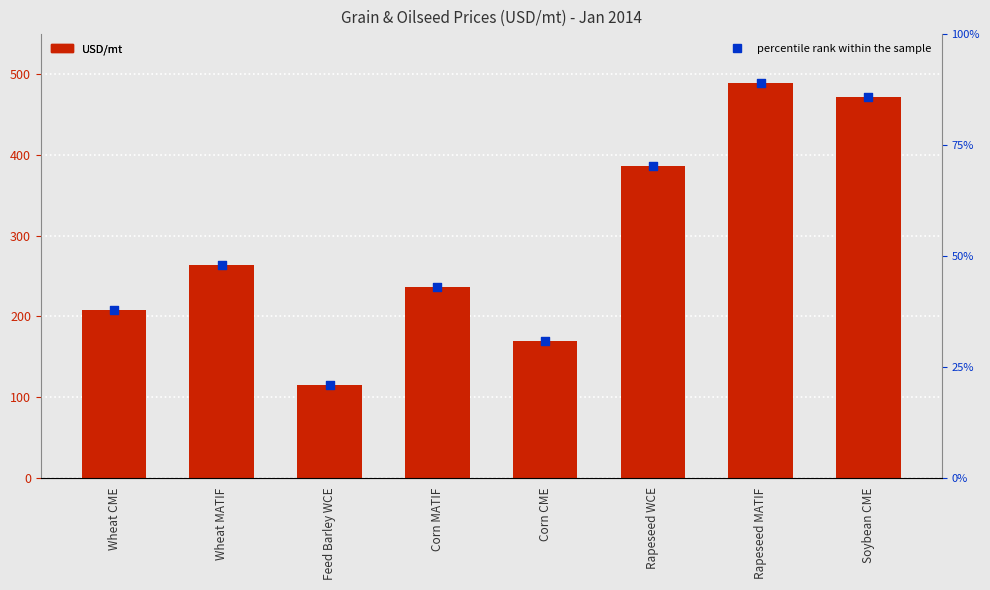

At how many categories does at least one series exceed 25?

8